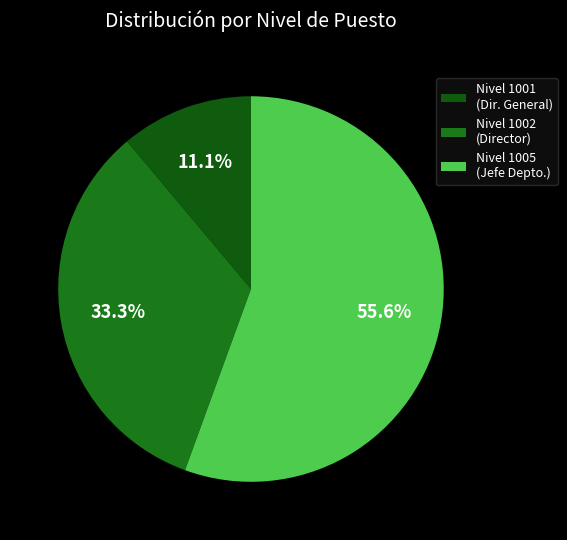

Rank the categories by value from lowest to highest.

Nivel 1001 (Dir. General), Nivel 1002 (Director), Nivel 1005 (Jefe Depto.)